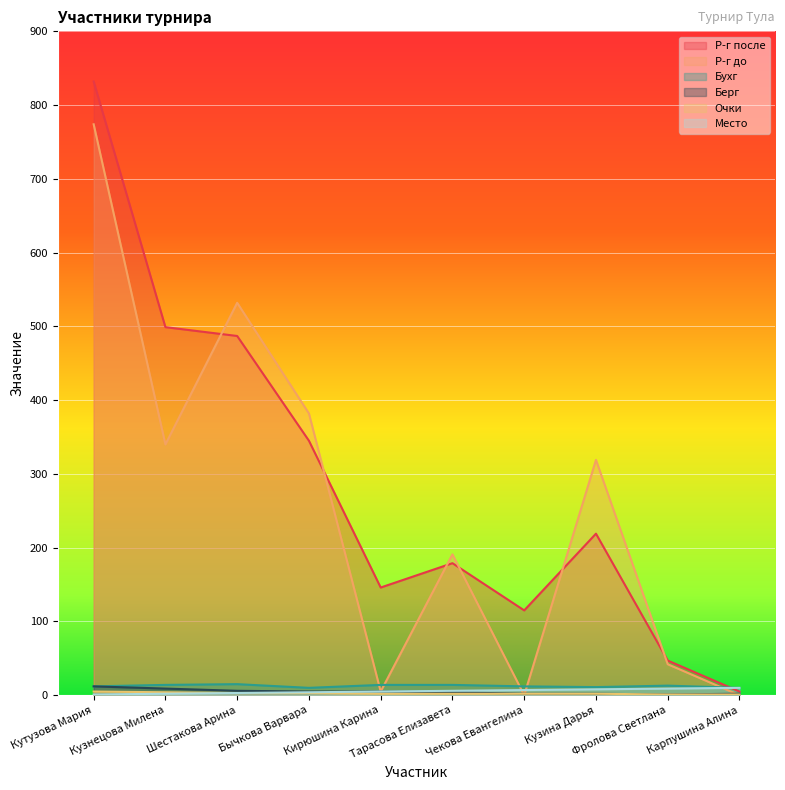

Where does the Место series first go above 6?

Чекова Евангелина